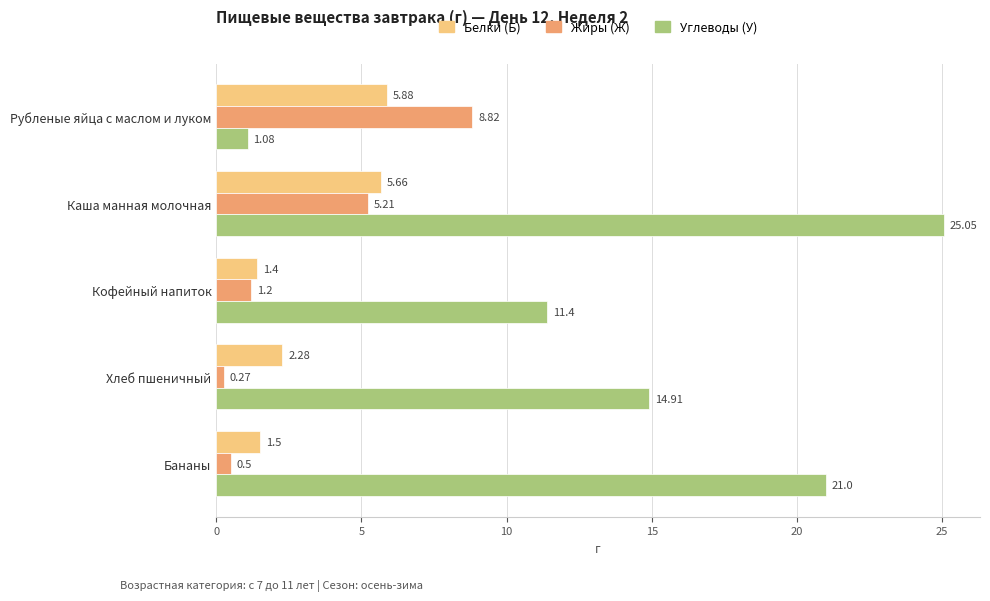

List the labels in order of Углеводы (У) value, largest first.

Каша манная молочная, Бананы, Хлеб пшеничный, Кофейный напиток, Рубленые яйца с маслом и луком